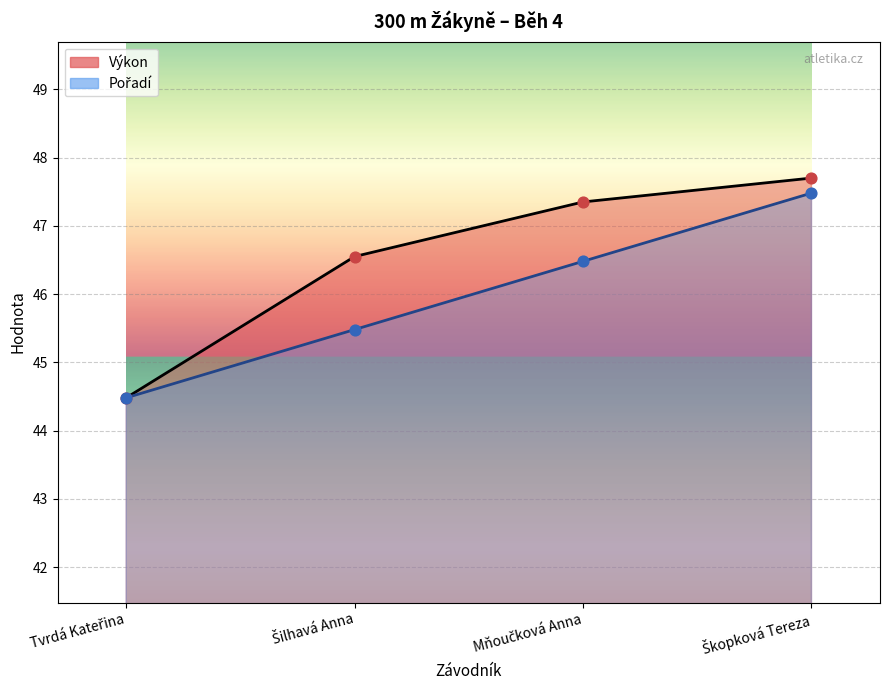

At how many categories does at least one series exceed 47?

2